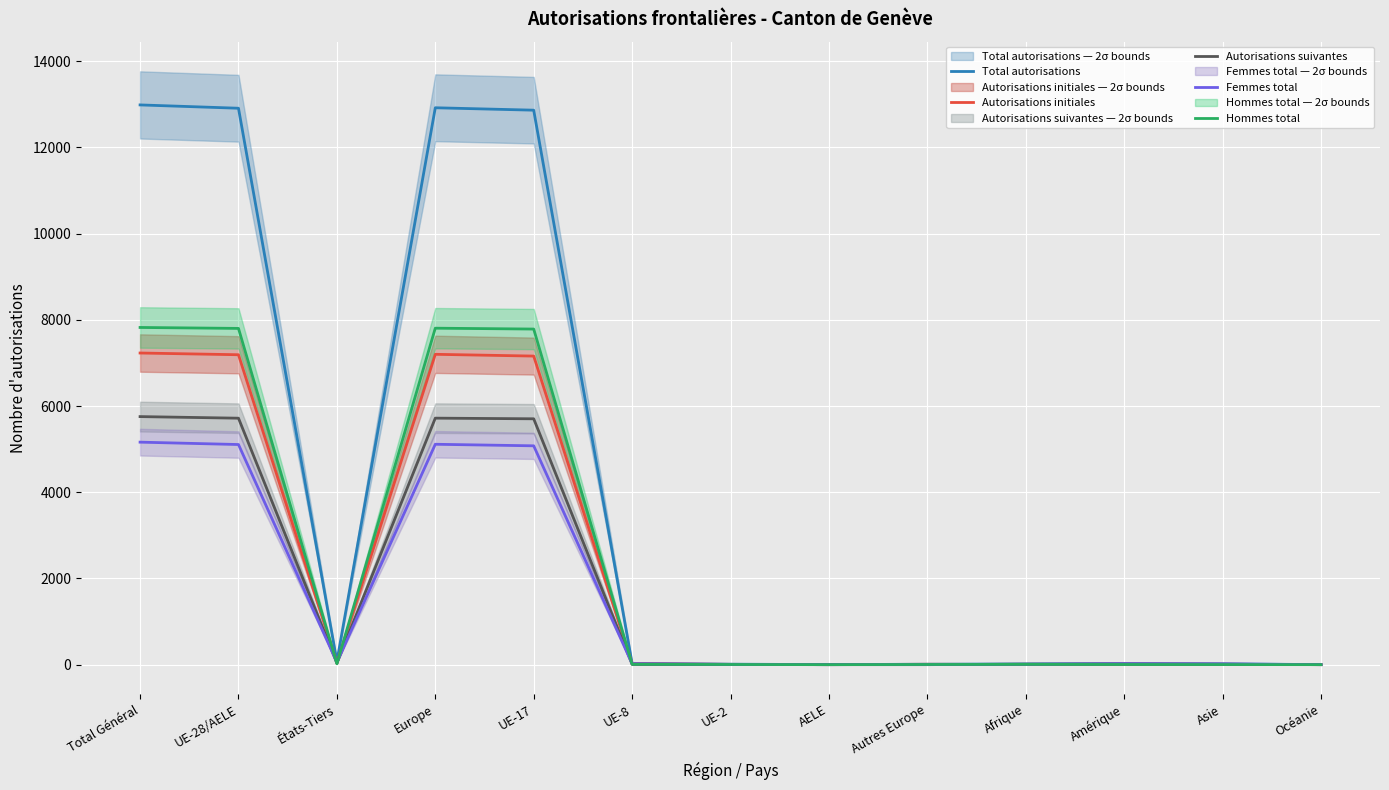

What is the lowest value of the Total autorisations series?

2